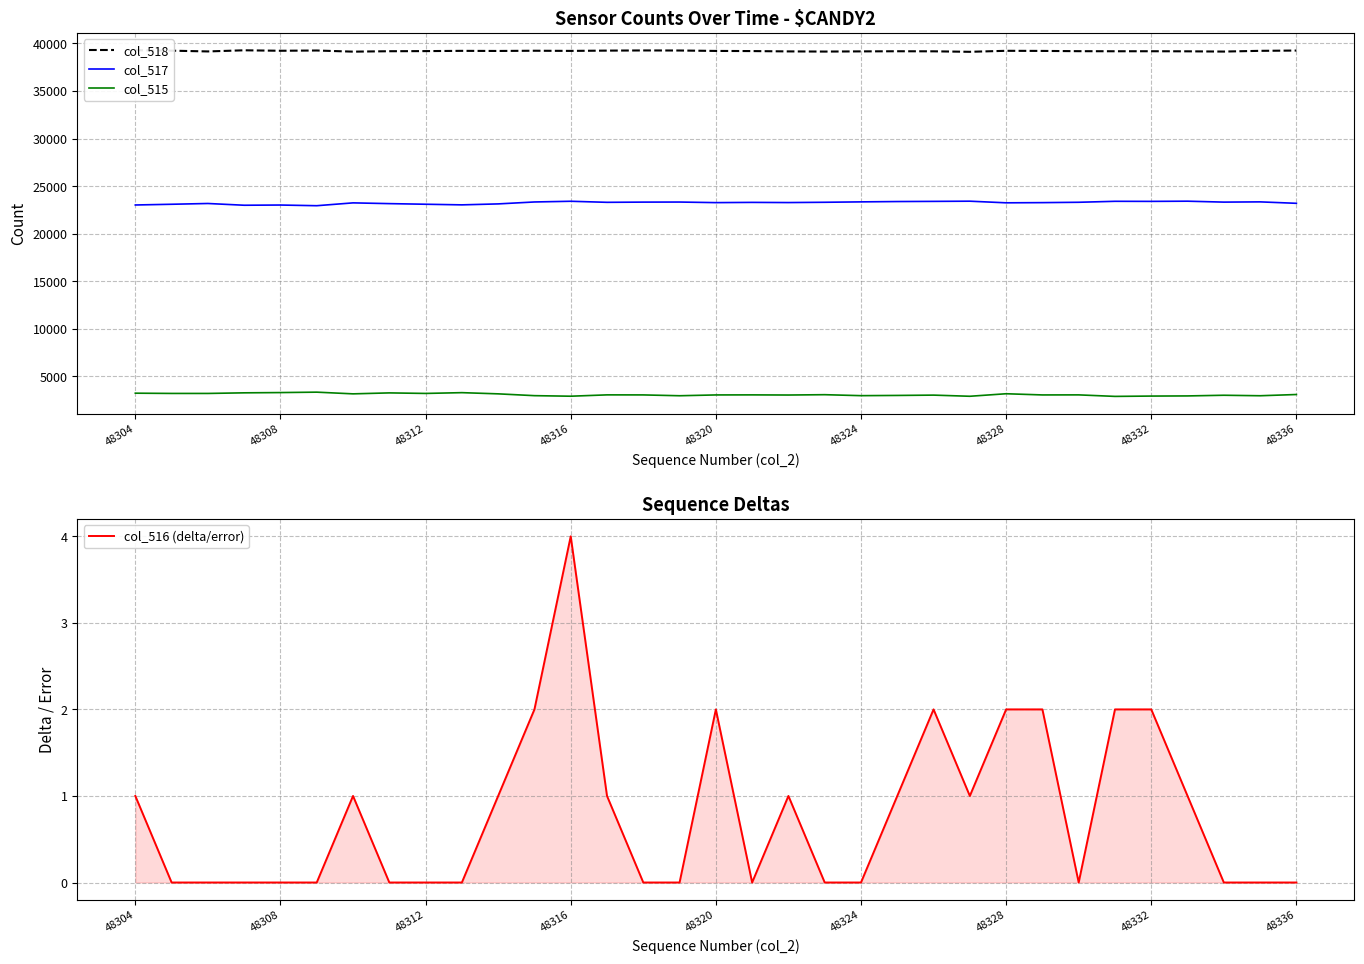

True or false: col_515 has a value of 3045 at 48320.

True